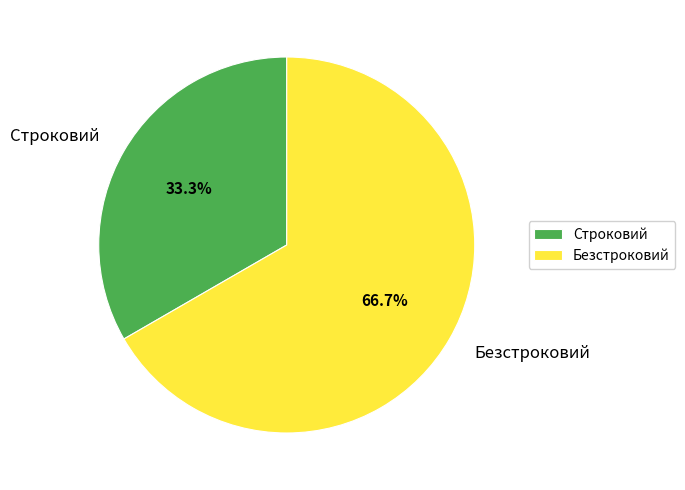

To the nearest percent, what is the average slice percentage?

50%